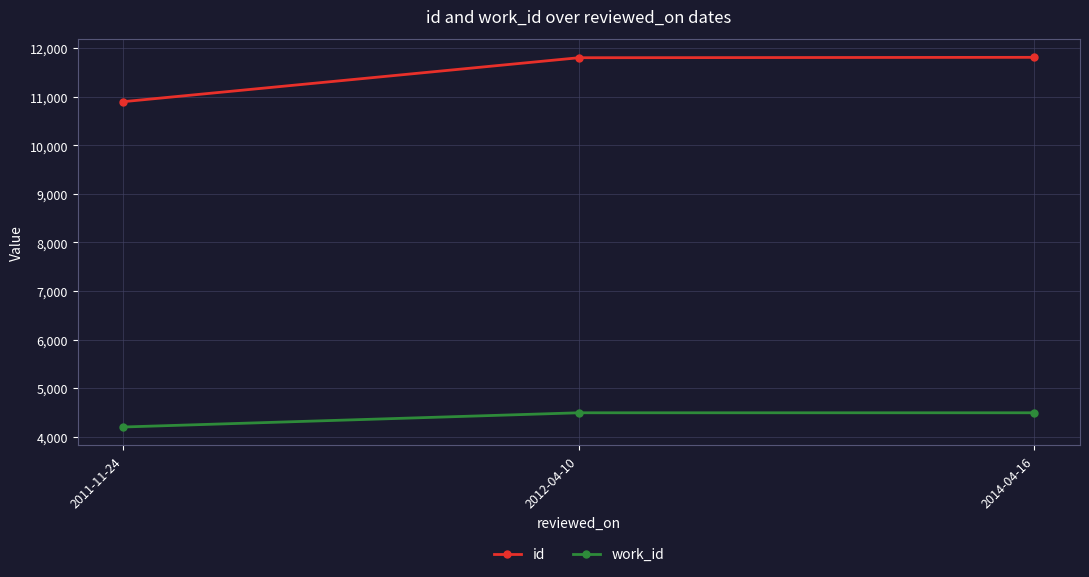

What is the value of the id point at the 1st from the left?

10899